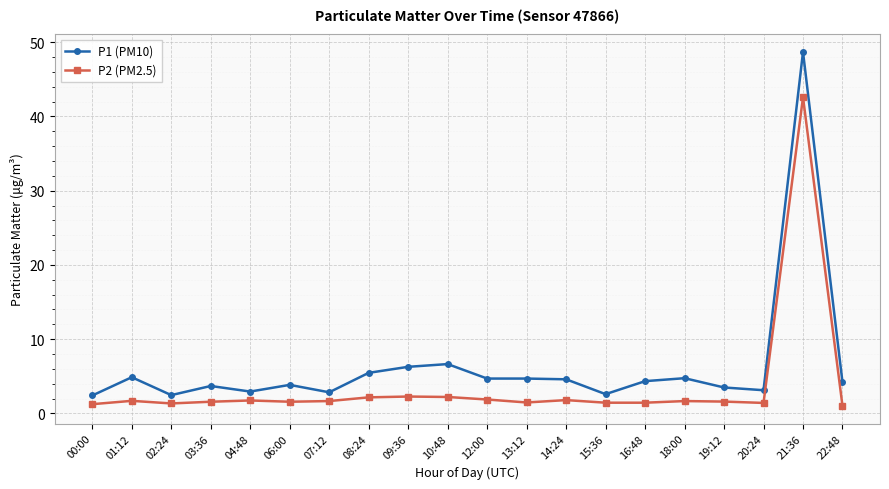

True or false: P2 (PM2.5) and P1 (PM10) cross at least once.

False